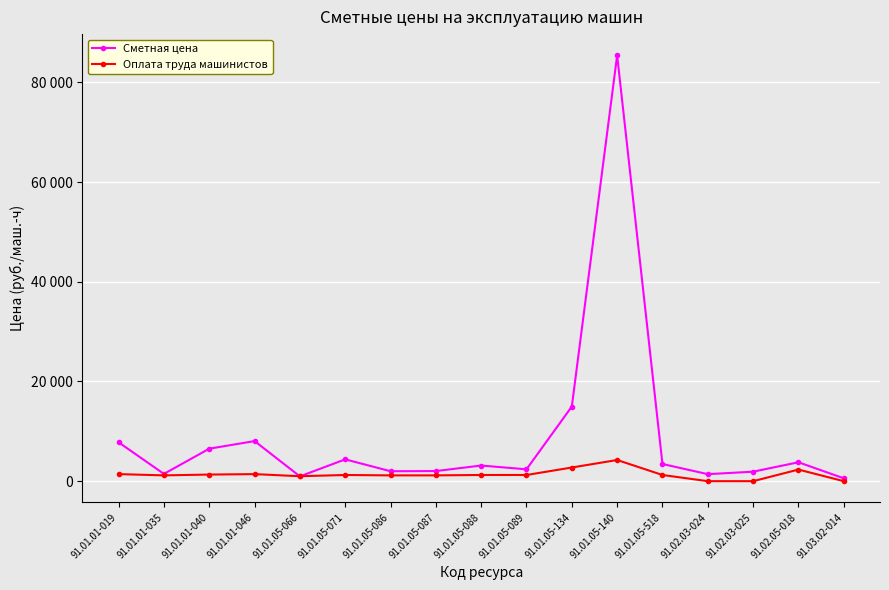

Where is the first local maximum for Сметная цена?

91.01.01-046